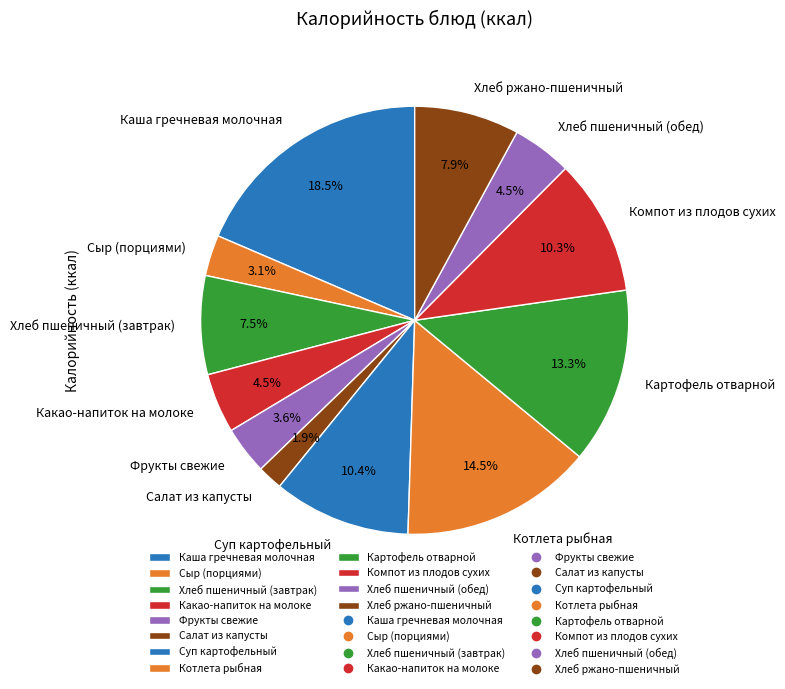

What is the ratio of the value at Какао-напиток на молоке to the value at Суп картофельный?

0.4